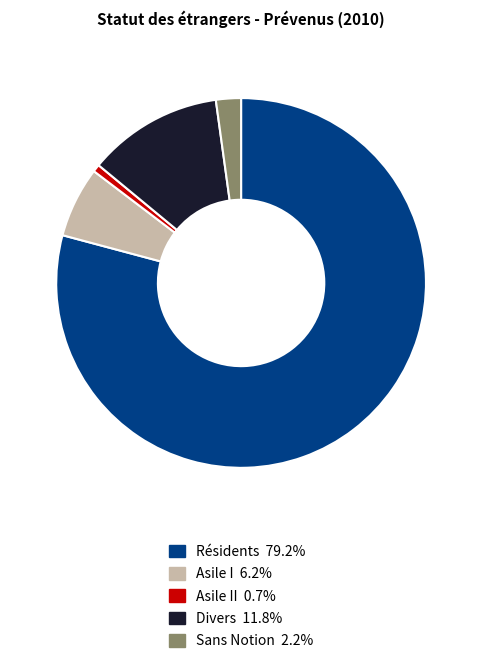

Is there a majority slice in this chart?

Yes